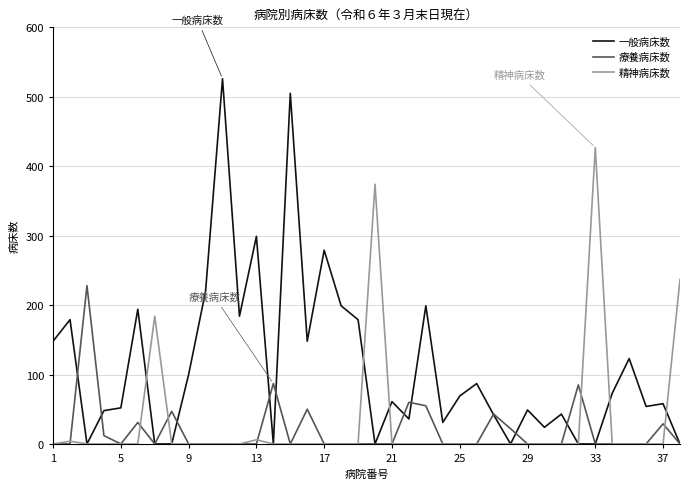

Which series has the largest total across all categories?

一般病床数